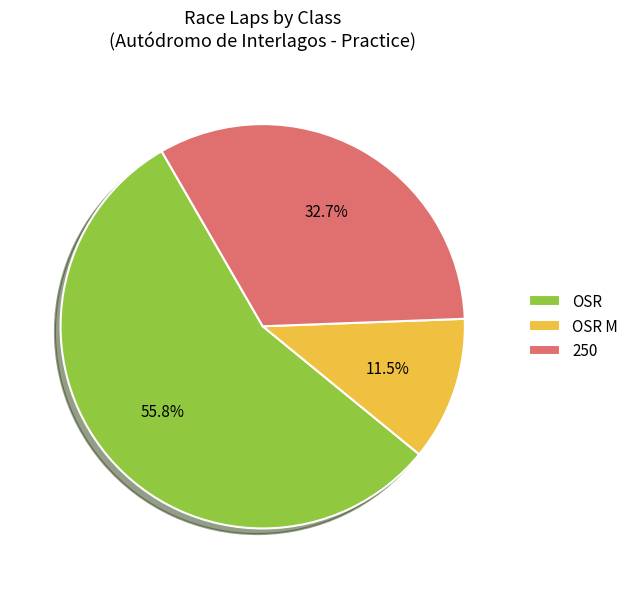

How many segments does this pie chart have?

3